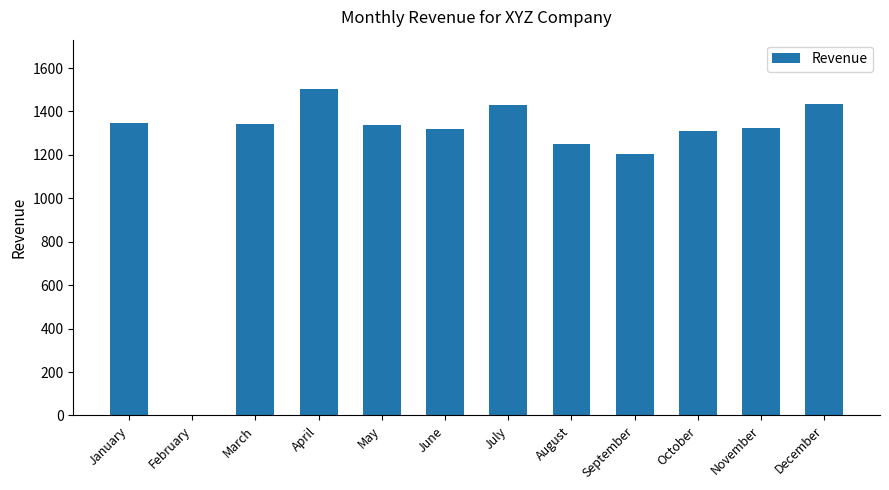

What is the sum of the values at March and June?

2661